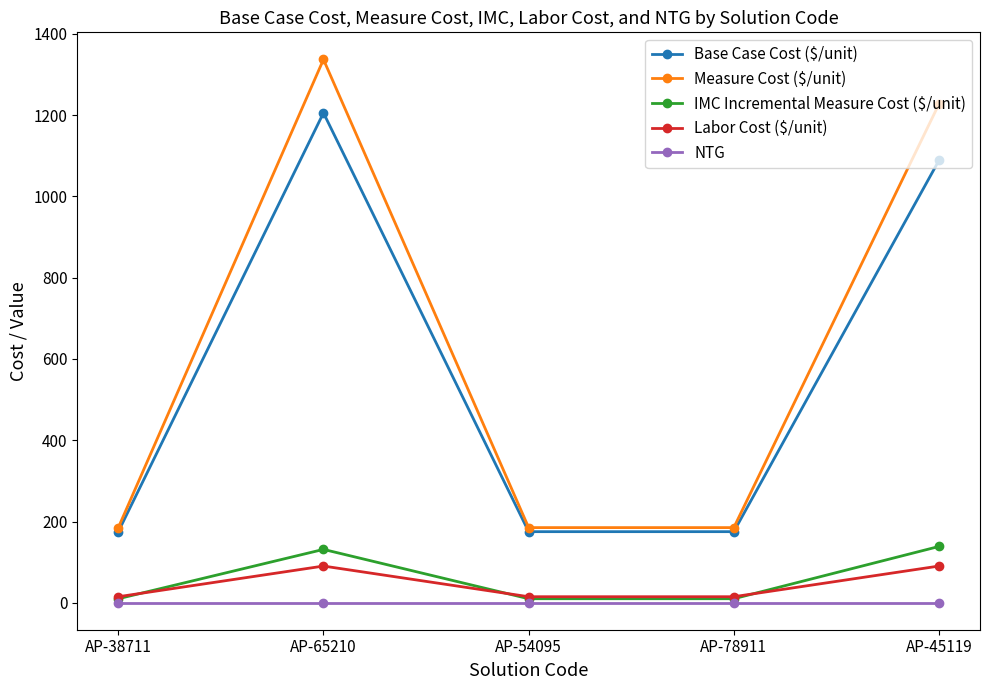

Which series has the largest total across all categories?

Measure Cost ($/unit)